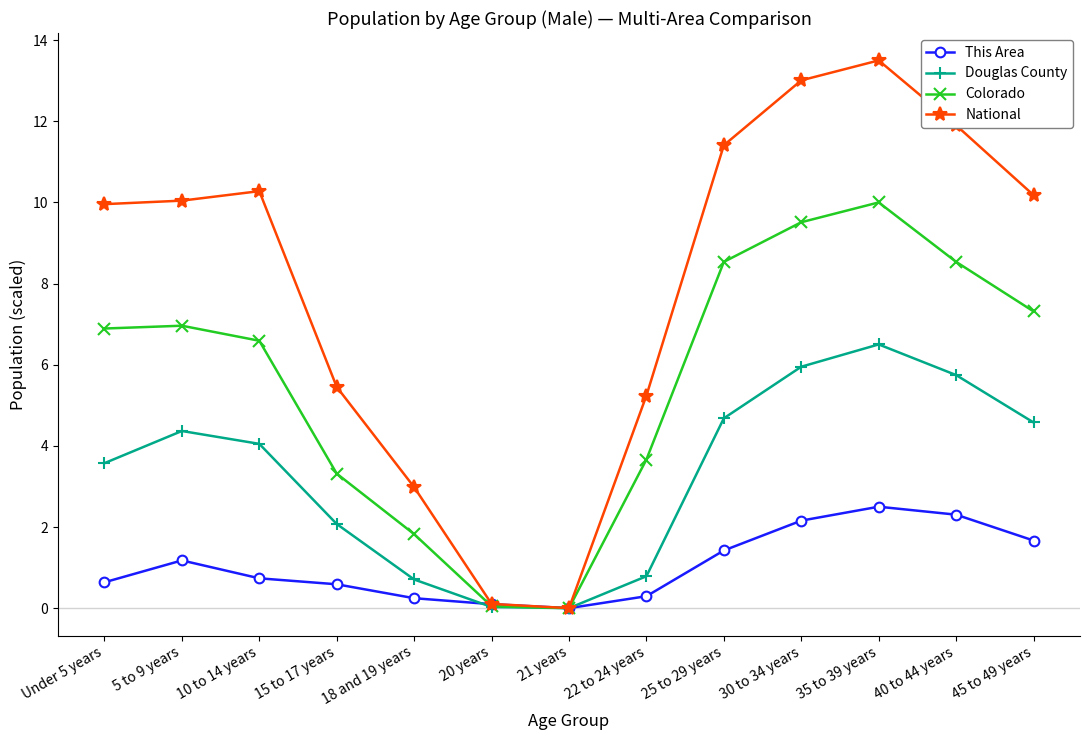

At which label does Colorado reach its peak?

35 to 39 years